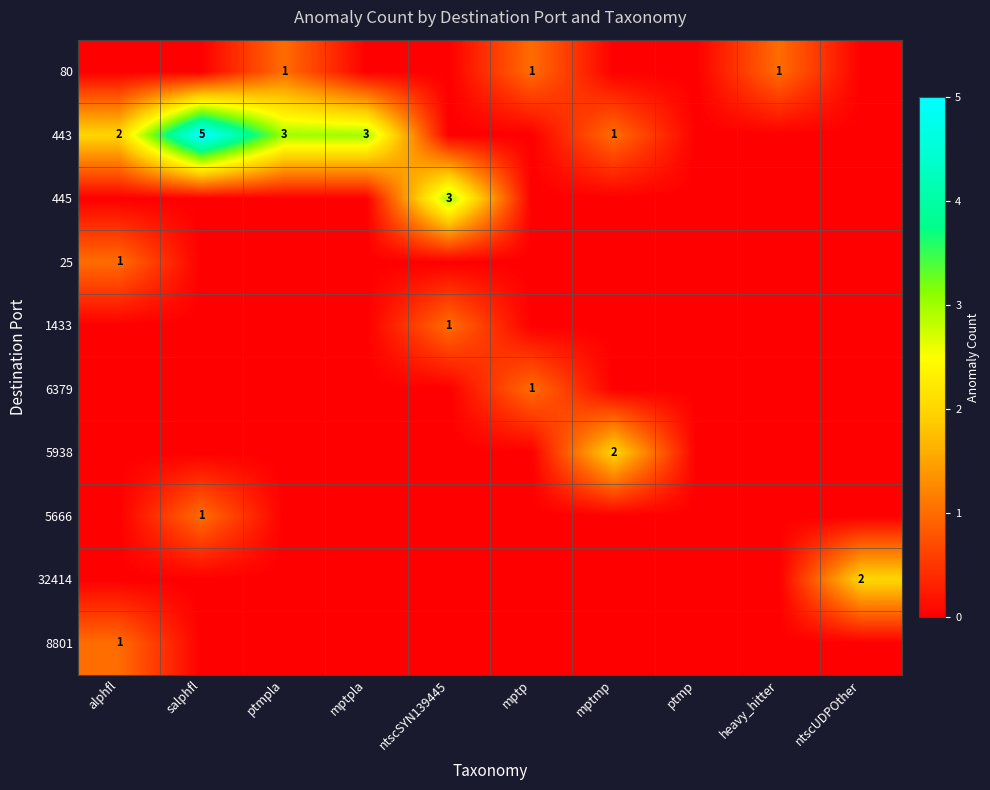

What is the spread (max minus min) of values at salphfl?

5